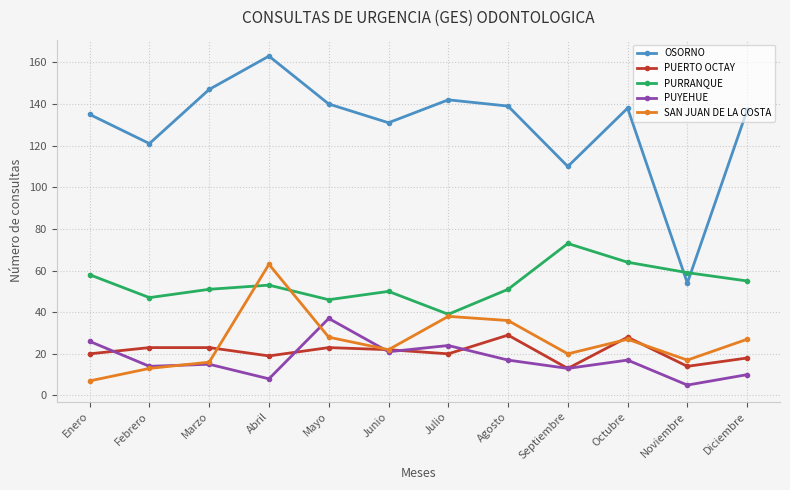

Rank the series by their maximum value, from lowest to highest.

PUERTO OCTAY, PUYEHUE, SAN JUAN DE LA COSTA, PURRANQUE, OSORNO